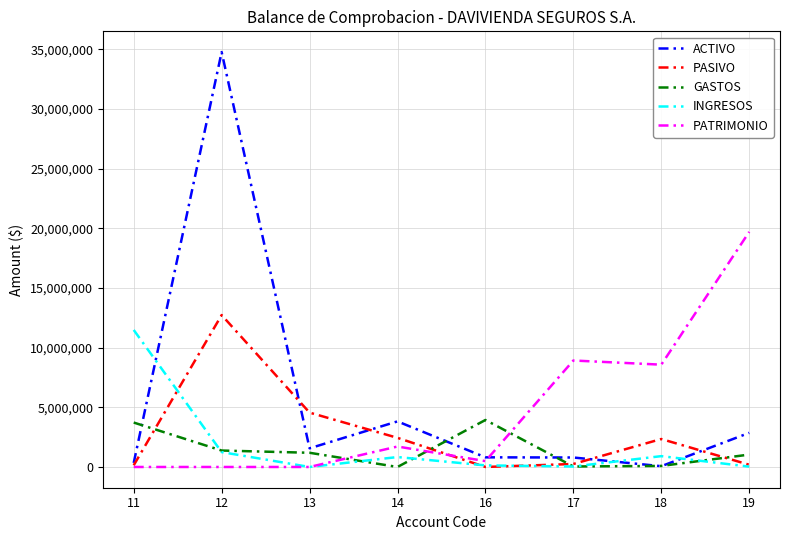

Between which two adjacent categories do ACTIVO and GASTOS first intersect?

11 and 12